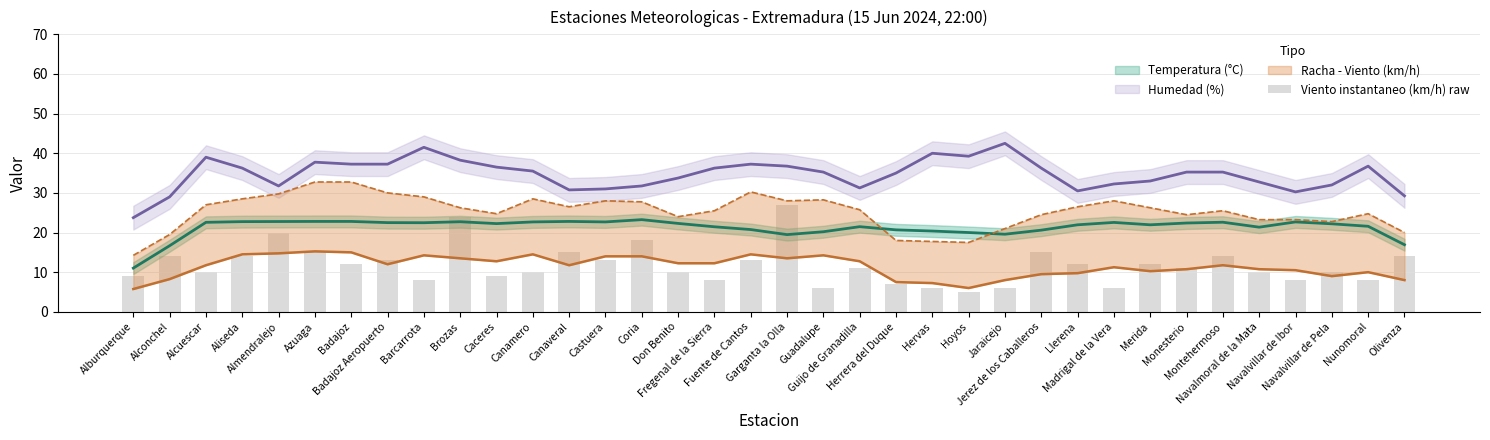

What is the label of the 8th bar from the left?

Badajoz Aeropuerto